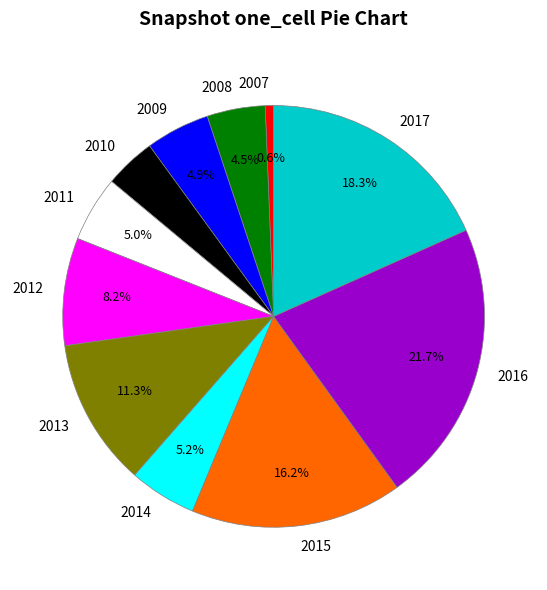

Does any single category account for the majority?

No